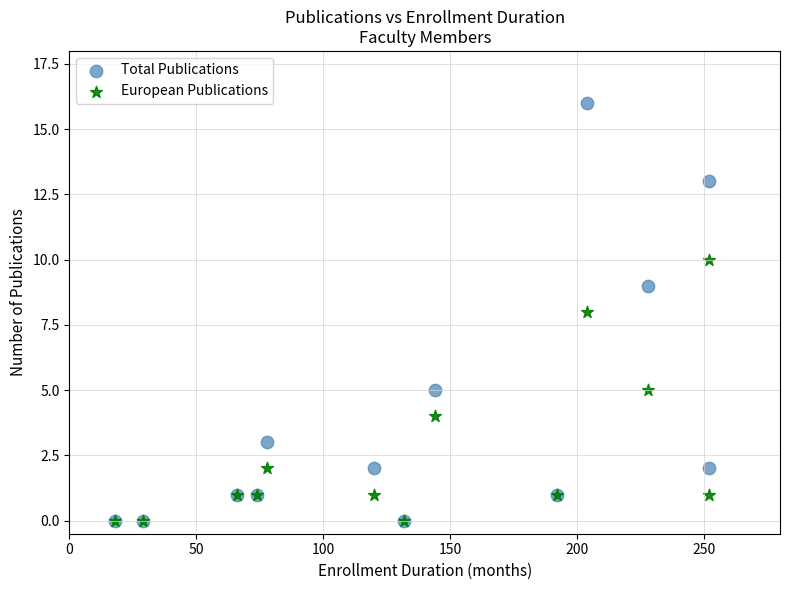

Which series reaches the maximum Y coordinate?

Total Publications